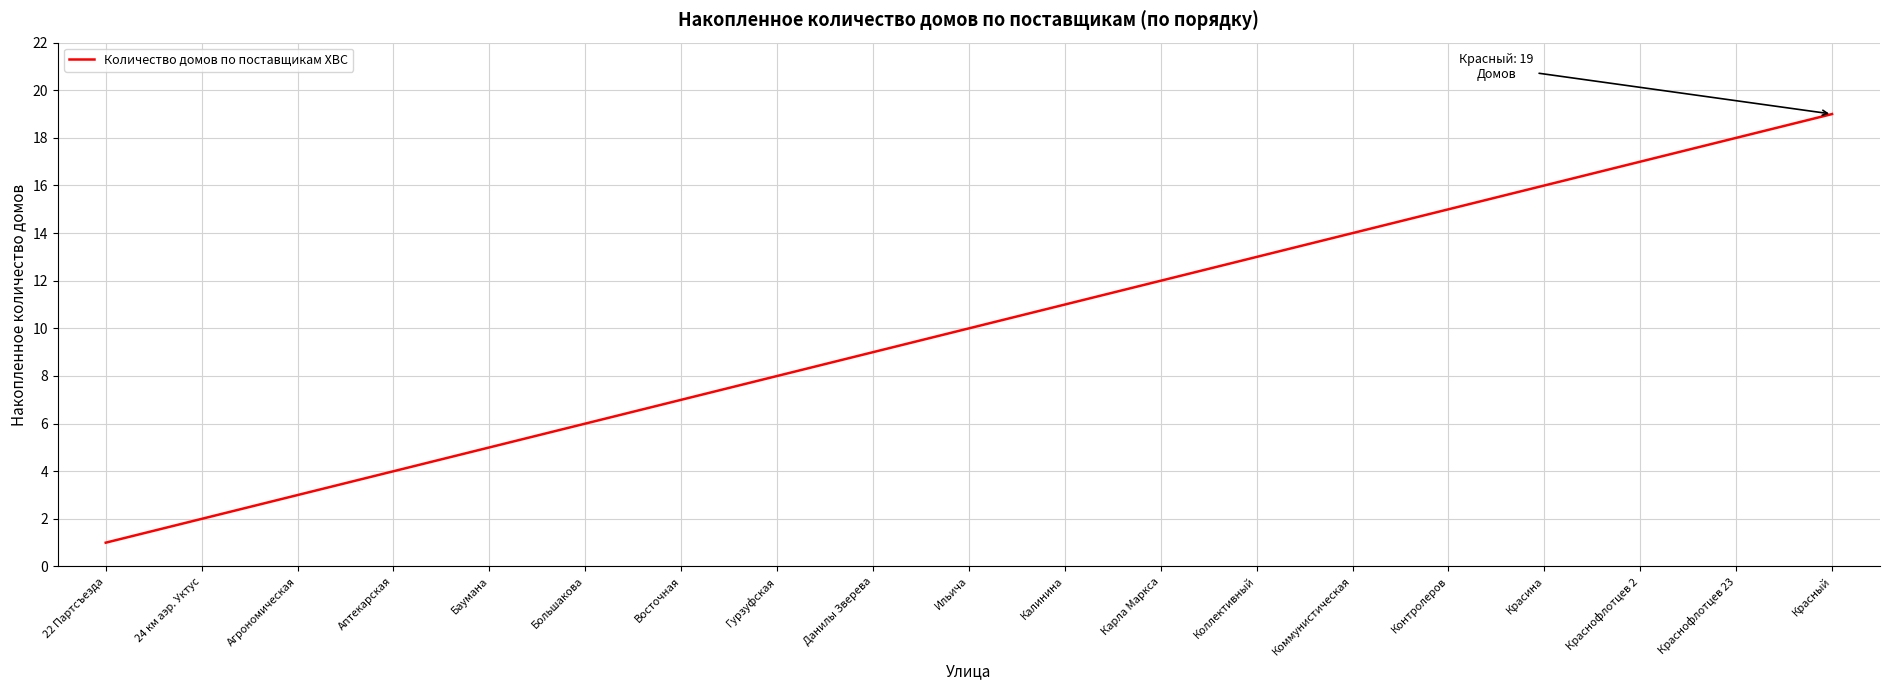

Reading left to right, transcribe all the data shown in this chart.

22 Партсъезда=1	24 км аэр. Уктус=2	Агрономическая=3	Аптекарская=4	Баумана=5	Большакова=6	Восточная=7	Гурзуфская=8	Данилы Зверева=9	Ильича=10	Калинина=11	Карла Маркса=12	Коллективный=13	Коммунистическая=14	Контролеров=15	Красина=16	Краснофлотцев 2=17	Краснофлотцев 23=18	Красный=19